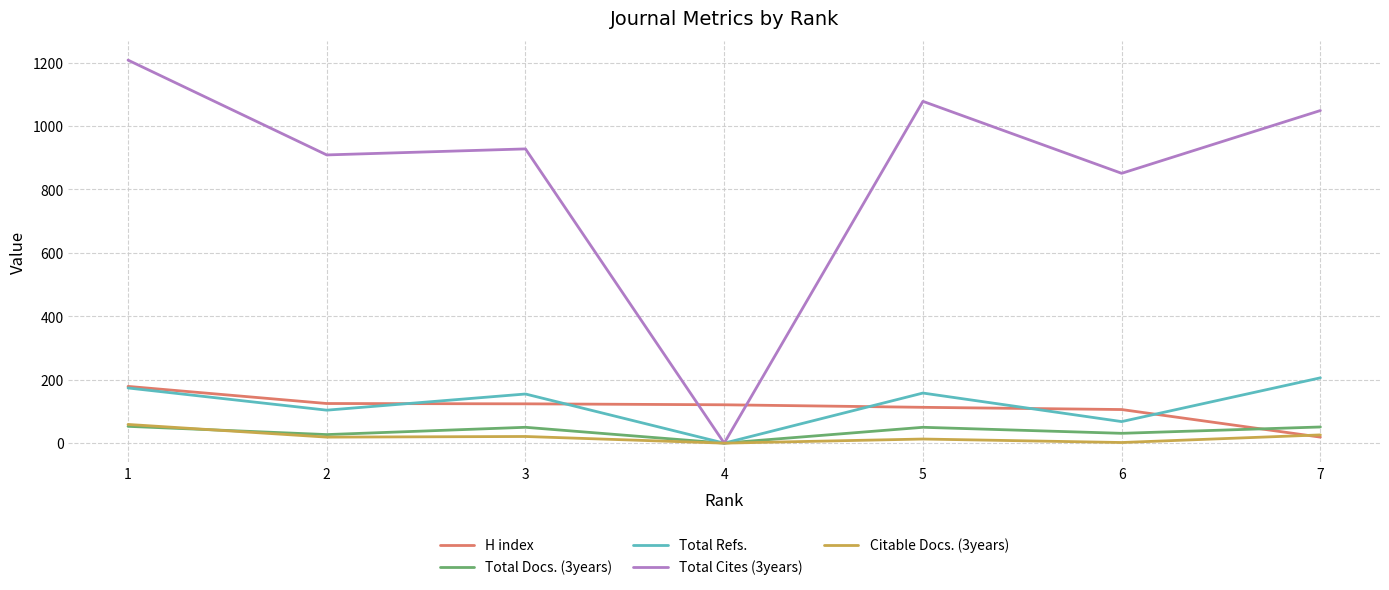

What is the highest value of the H index series?

179